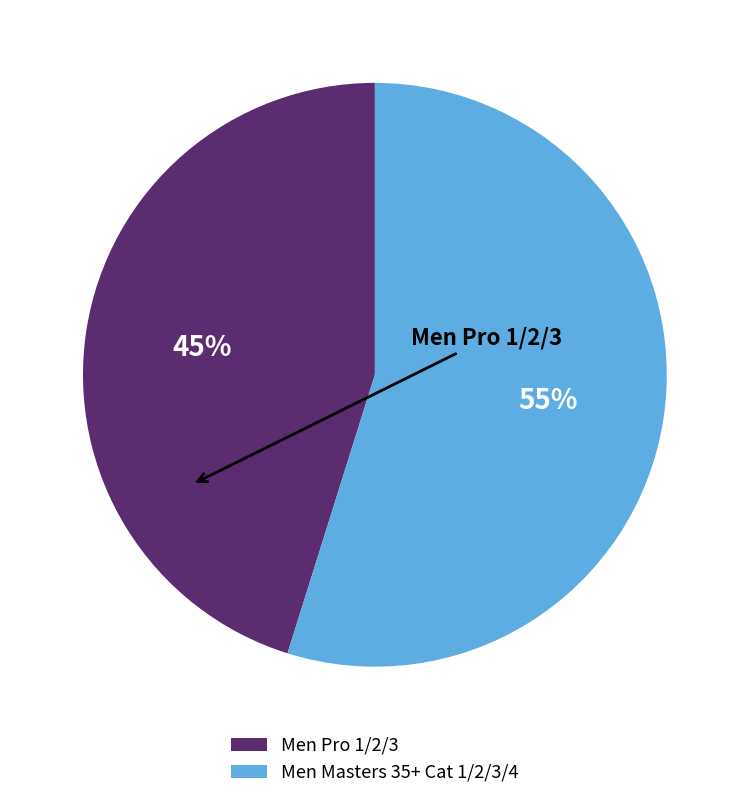

Which slice is the largest?

Men Masters 35+ Cat 1/2/3/4